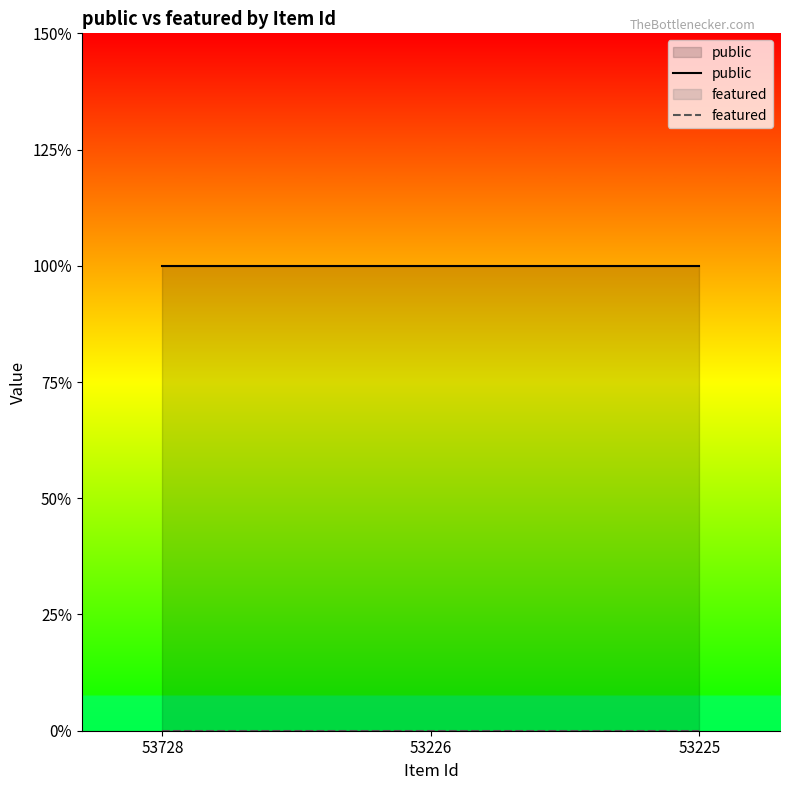

At how many categories does at least one series exceed 0?

3